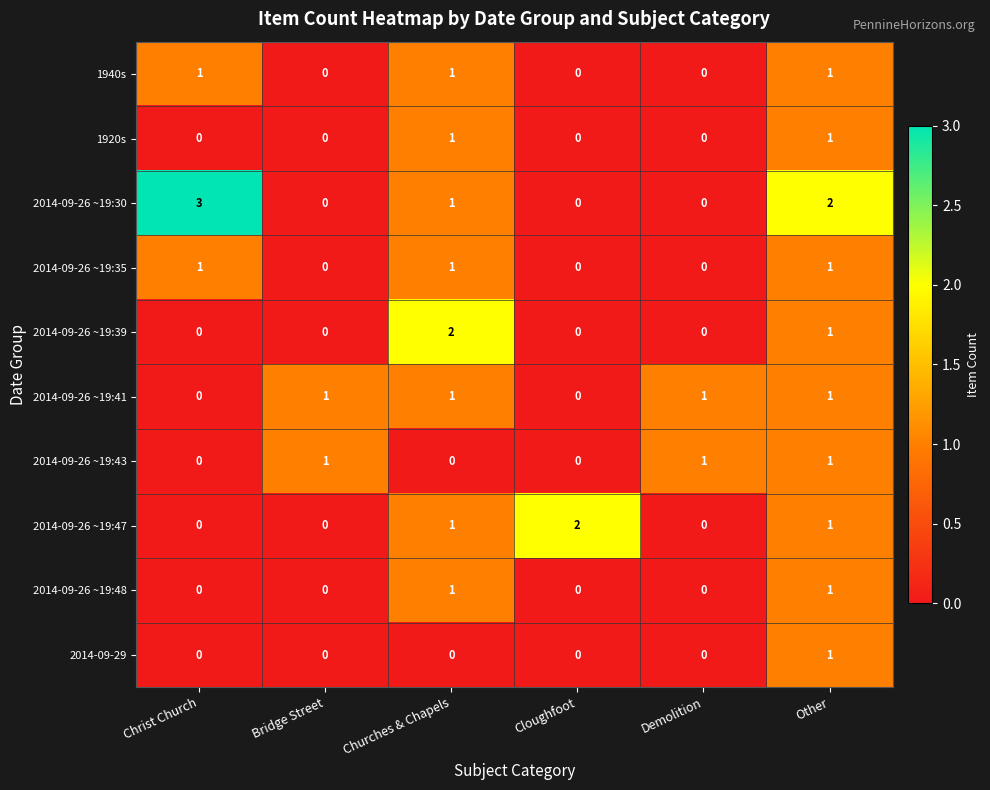

How many data points does each series have?

6